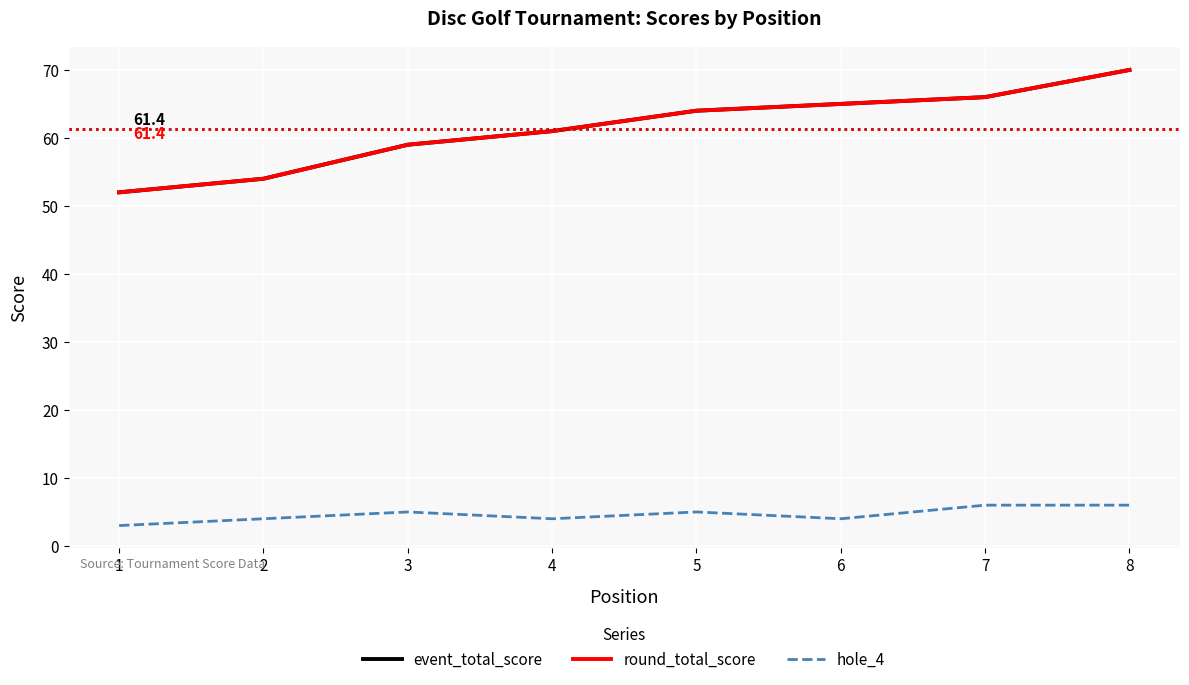

Which series has the widest spread of values?

event_total_score